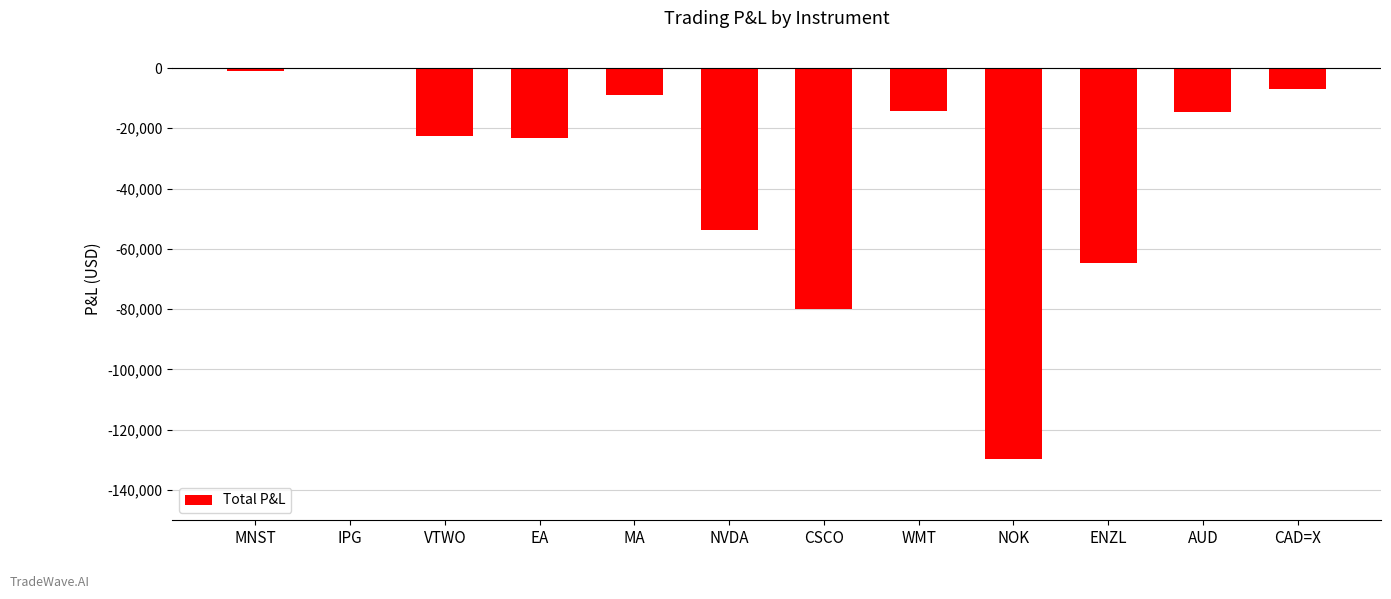

Which has a higher value, CSCO or EA?

EA